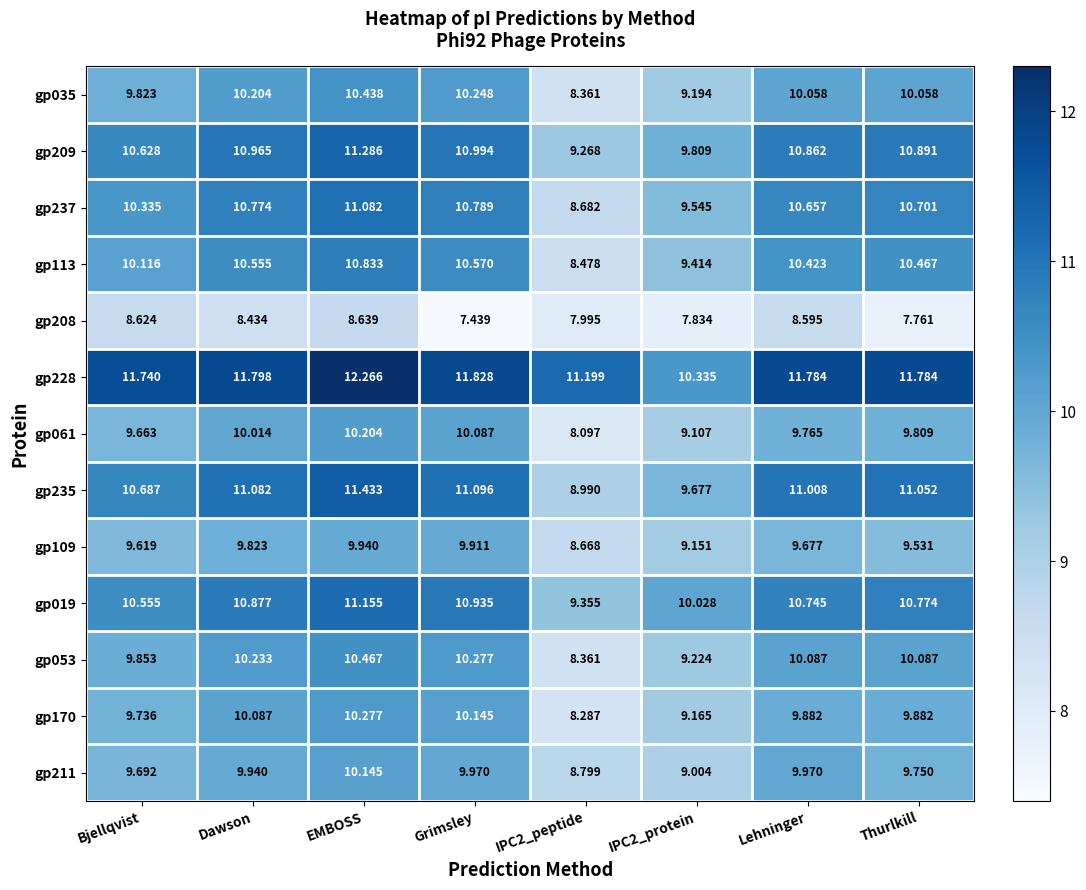

What is the total value across all series at EMBOSS?

138.2